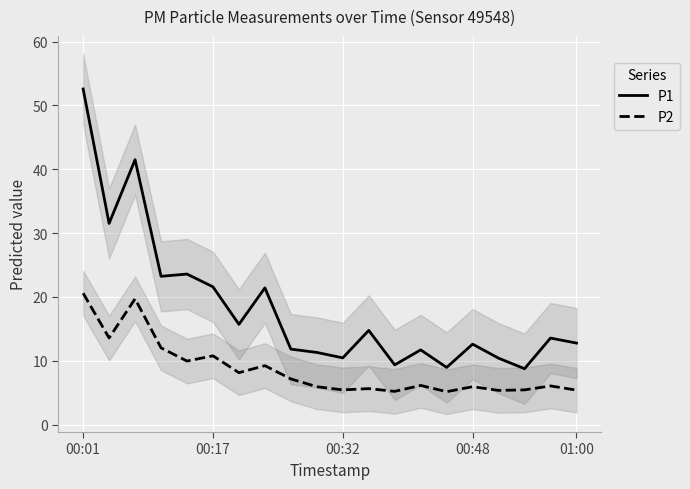

What is the difference between the highest and lowest values at 9?

5.4